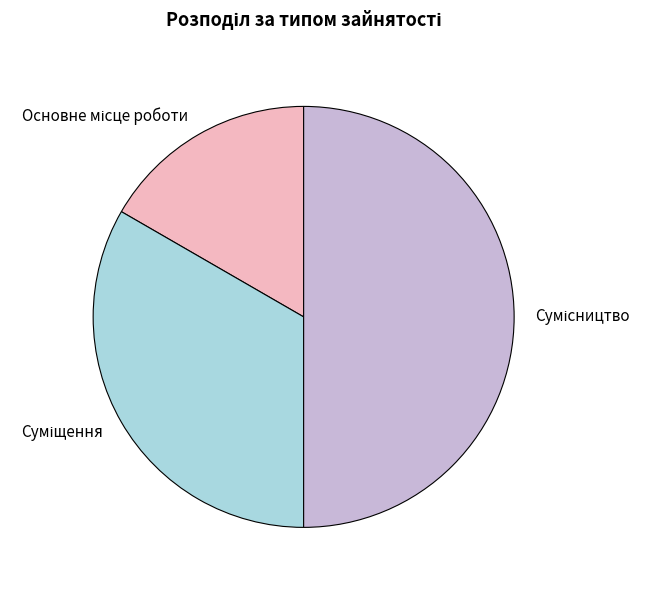

What is the total percentage of Суміщення and Сумісництво?

83.3%